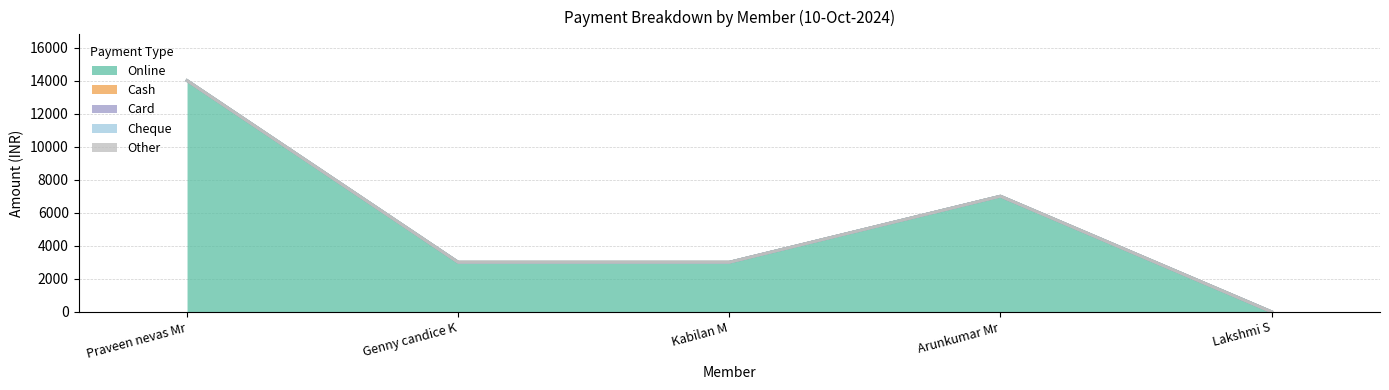

Reading right to left, transcribe all the data shown in this chart.

Online: Lakshmi S=0	Arunkumar Mr=7000	Kabilan M=3000	Genny candice K=3000	Praveen nevas Mr=14000
Cash: Lakshmi S=0	Arunkumar Mr=0	Kabilan M=0	Genny candice K=0	Praveen nevas Mr=0
Card: Lakshmi S=0	Arunkumar Mr=0	Kabilan M=0	Genny candice K=0	Praveen nevas Mr=0
Cheque: Lakshmi S=0	Arunkumar Mr=0	Kabilan M=0	Genny candice K=0	Praveen nevas Mr=0
Other: Lakshmi S=0	Arunkumar Mr=0	Kabilan M=0	Genny candice K=0	Praveen nevas Mr=0